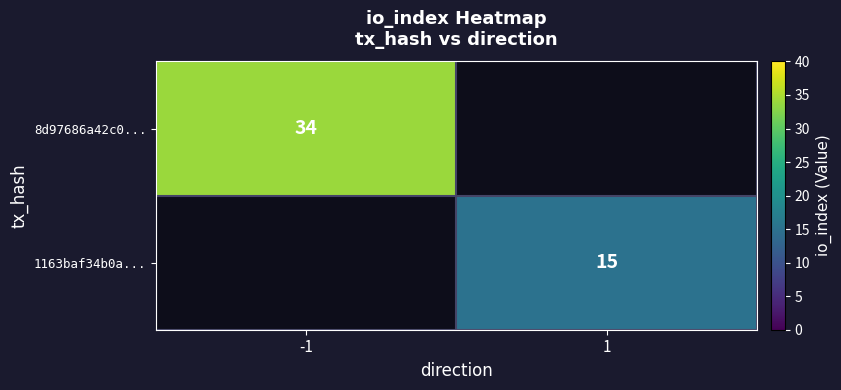

The value of 8d97686a42c0... at -1 is 34. True or false?

True